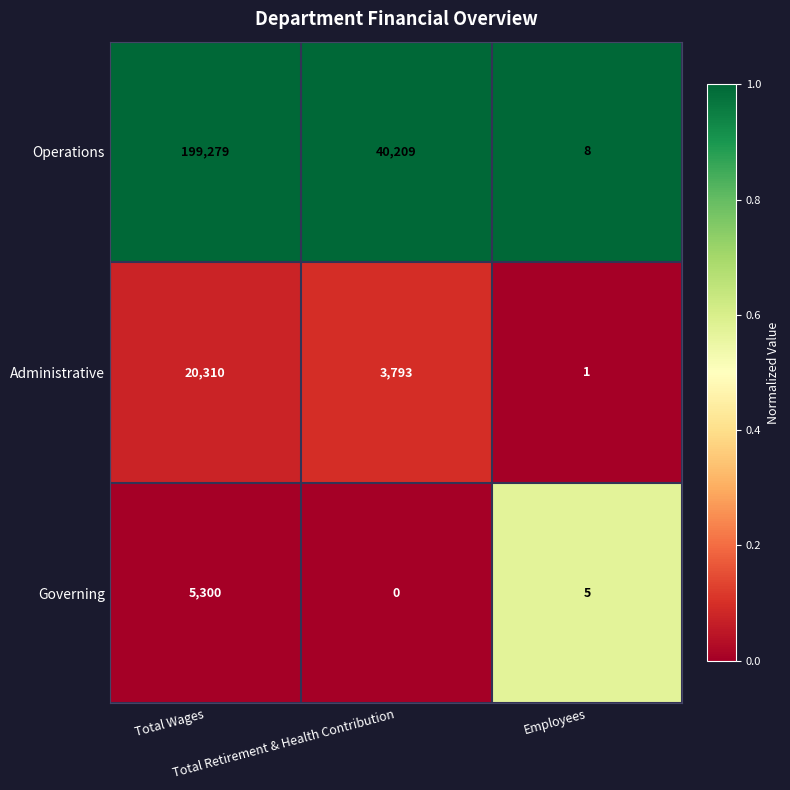

Which series changed the most between Total Wages and Employees?

Operations